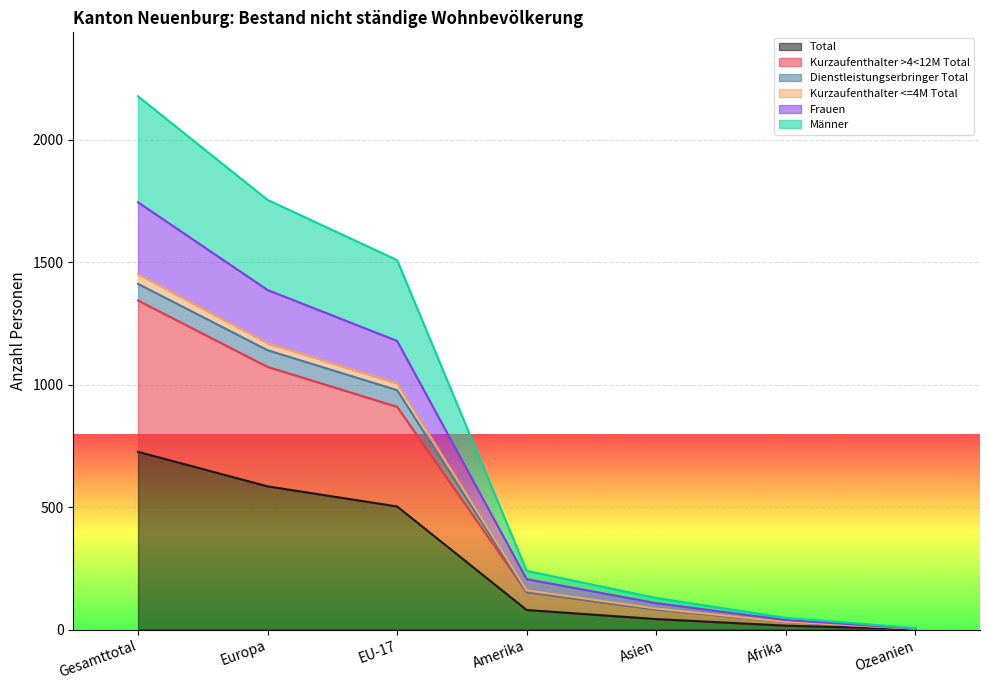

What is the maximum value for Total?

726